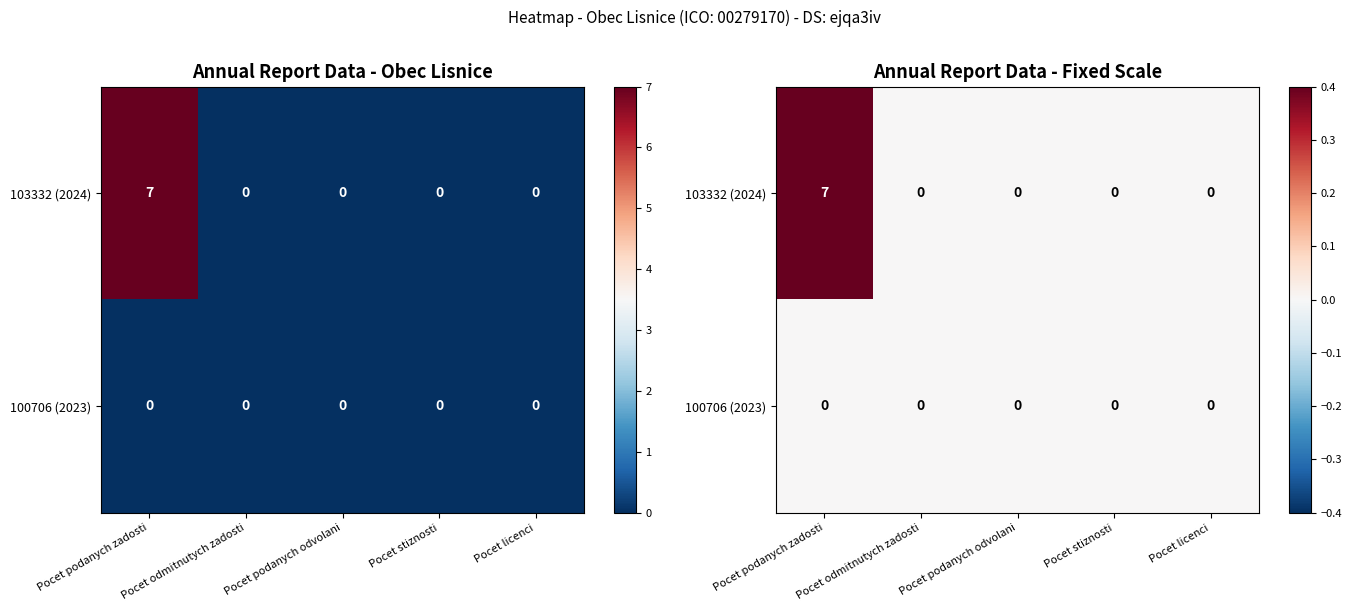

Rank the series at Pocet odmitnutych zadosti from highest to lowest value.

103332 (2024), 100706 (2023)